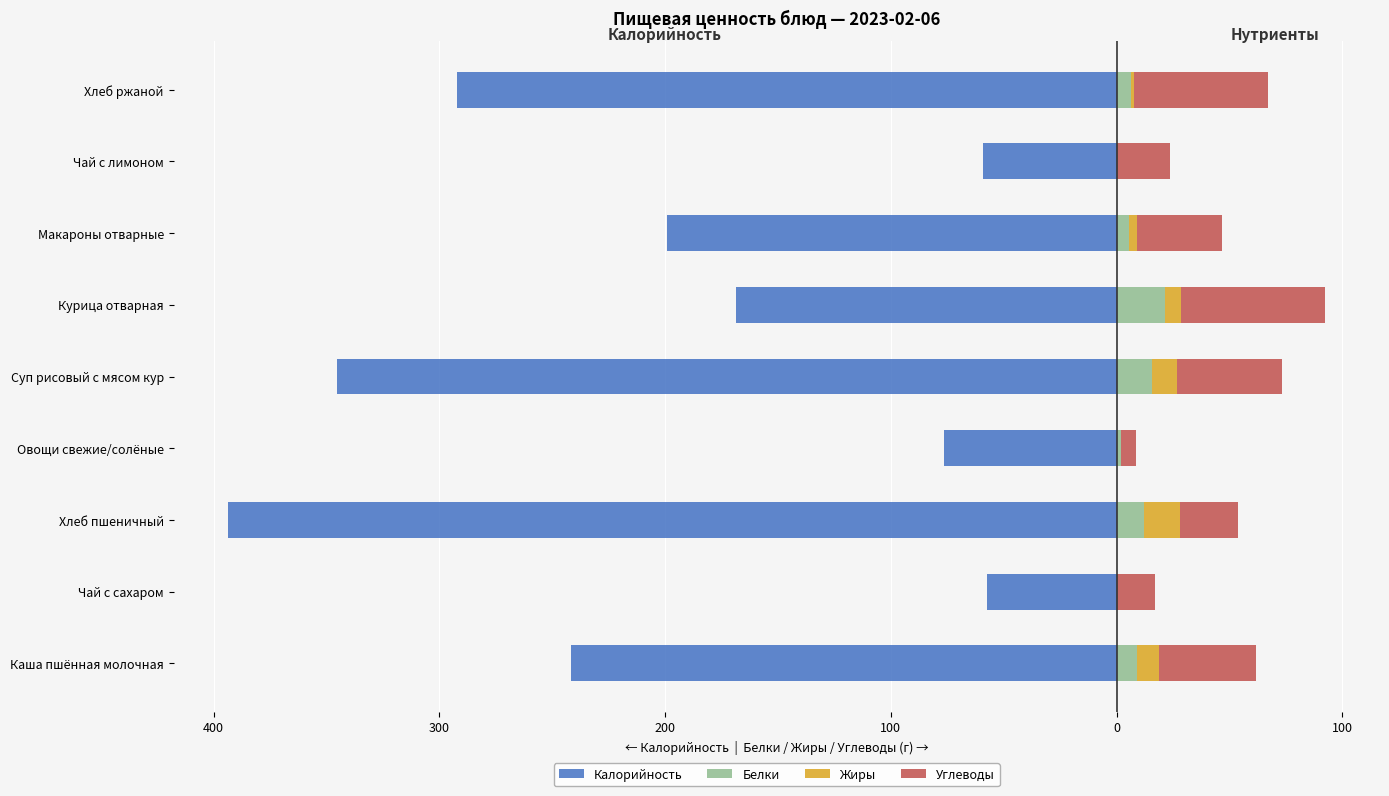

Reading left to right, what are all the values shown in this chart?

Калорийность: -241.5	-57.4	-393.4	-76.6	-345.4	-168.6	-199.0	-59.2	-292.2
Белки: 9.0	0.0	12.1	1.7	15.6	21.2	5.3	0.0	6.2
Жиры: 9.6	0.0	15.8	0.0	11.3	7.4	3.6	0.0	1.5
Углеводы: 43.0	17.0	25.7	6.8	46.1	63.7	37.6	23.8	59.4